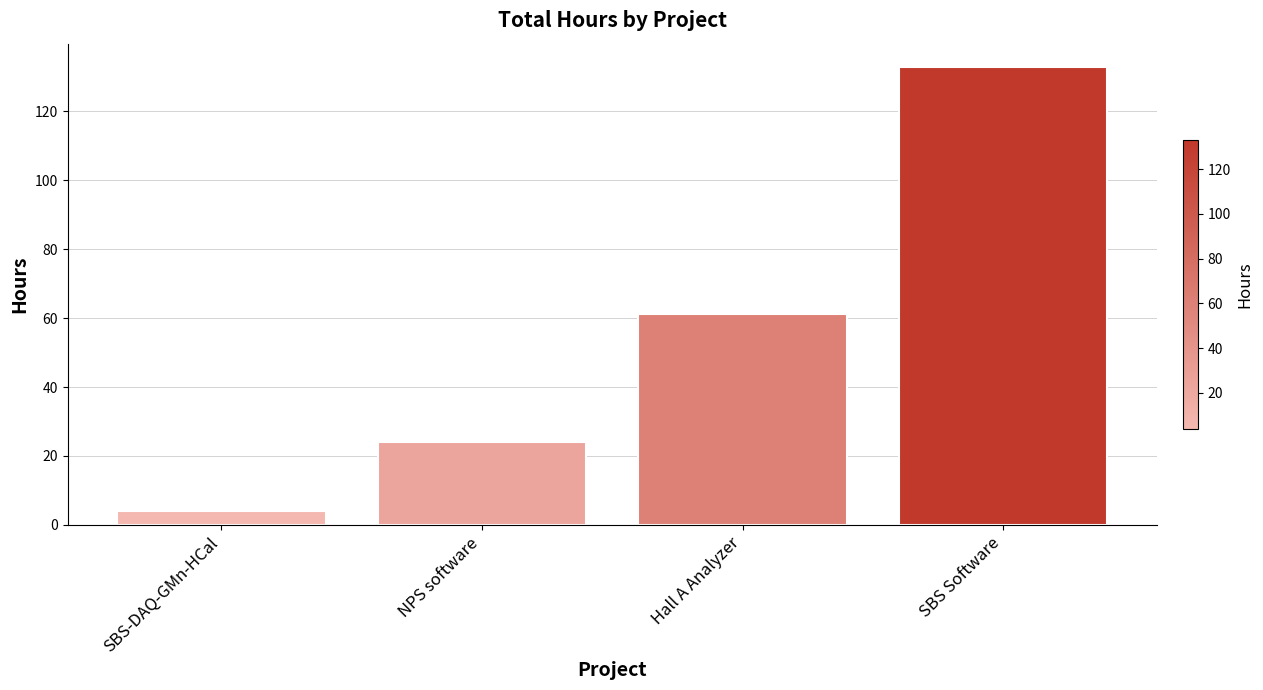

What position from the left is SBS-DAQ-GMn-HCal?

1